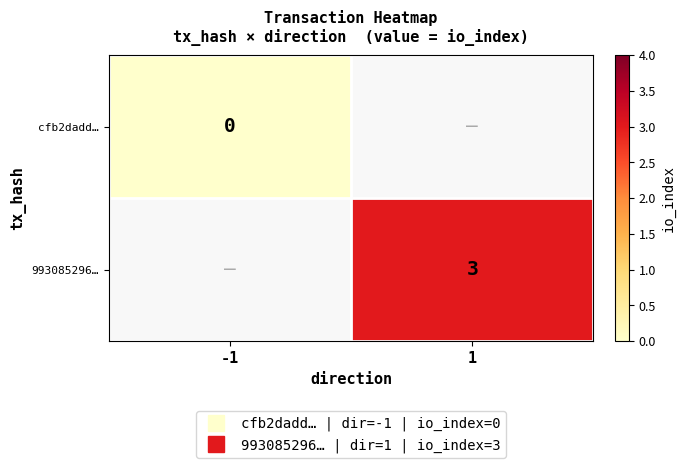

Which category has the highest value in the 993085296… series?

-1